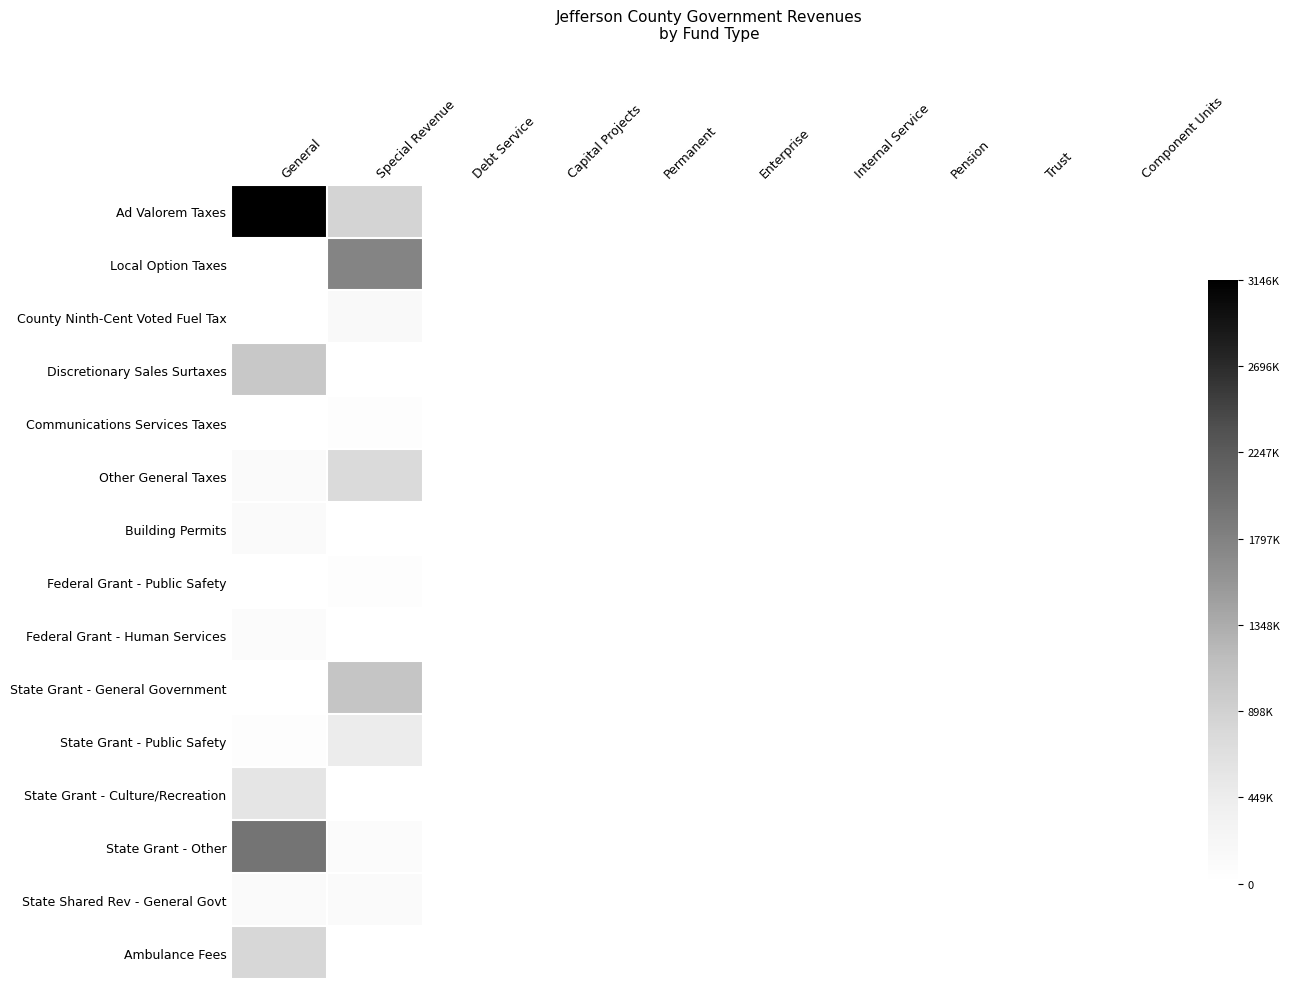

Between Pension and Enterprise, which is larger?

Pension